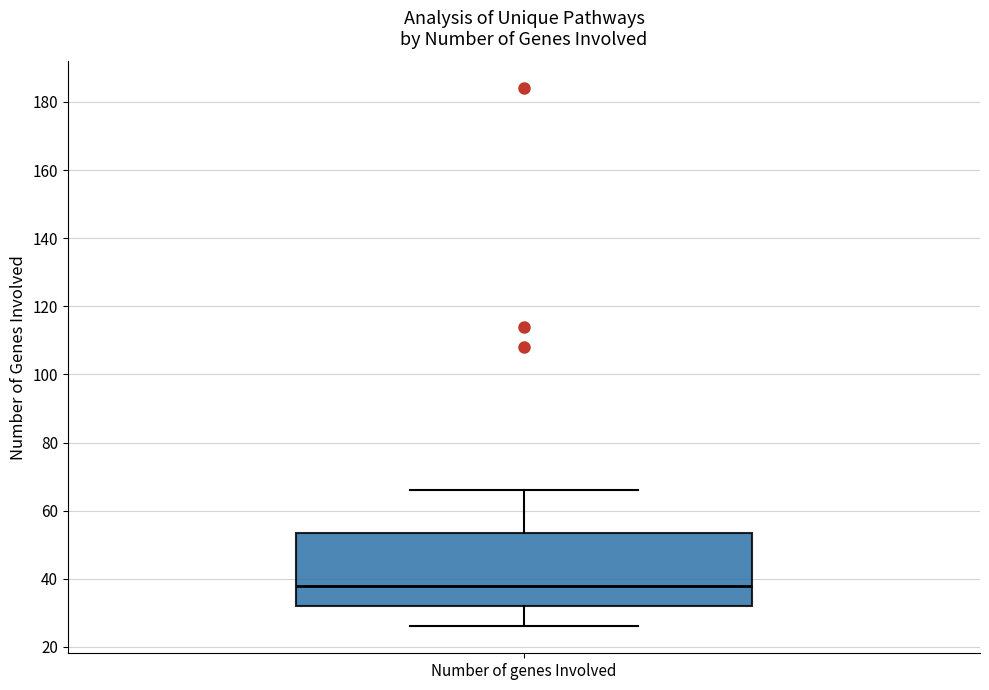

Transcribe this box plot: give where the median line is, the range the box spans, and where the two whiskers end, as read against the y-axis. The values are not printed on the chart, so give them approximately, as read against the axis.

median 38, box 32 to 54, whiskers 26 to 66